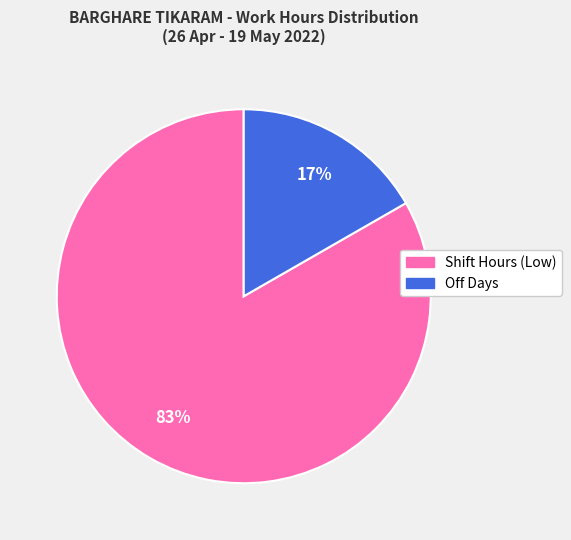

To the nearest percent, what is the average slice percentage?

50%